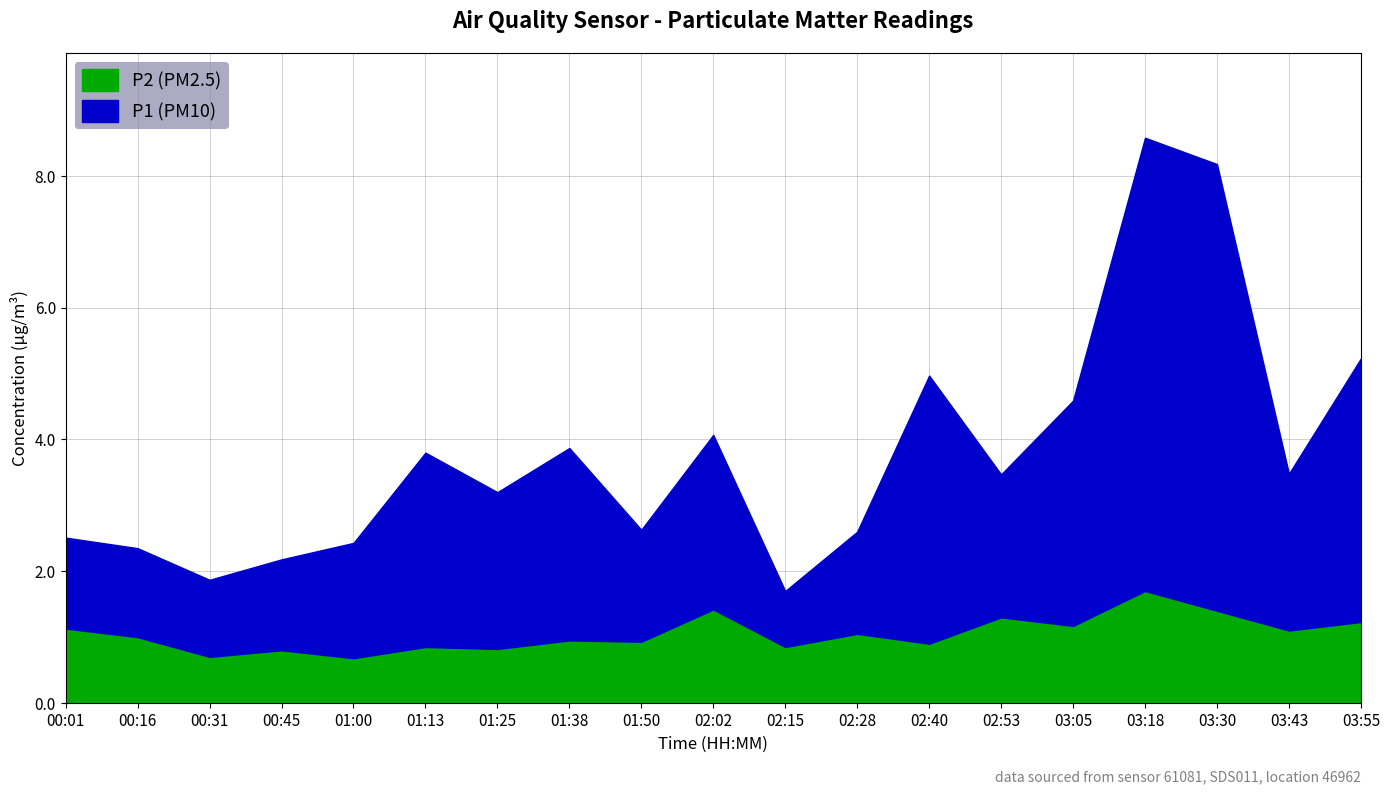

At which label does P2 reach its minimum?

01:00